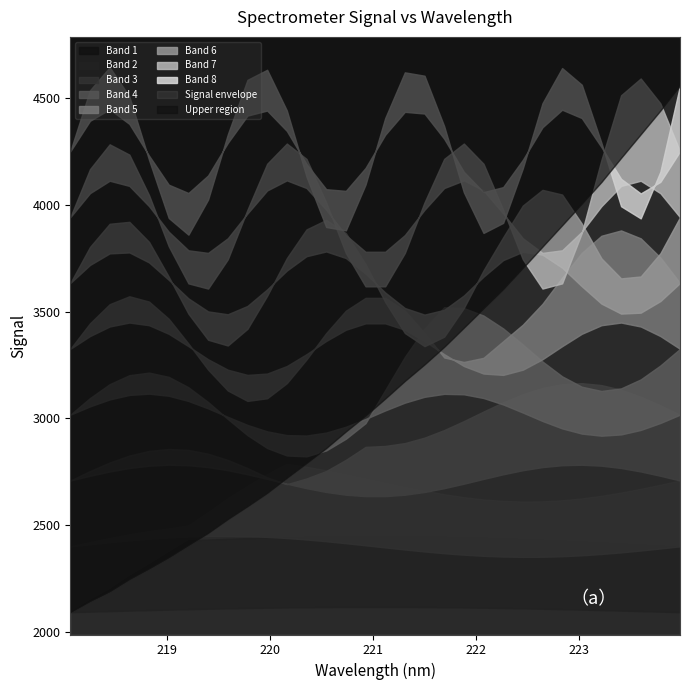

Does the chart have visible grid lines?

No